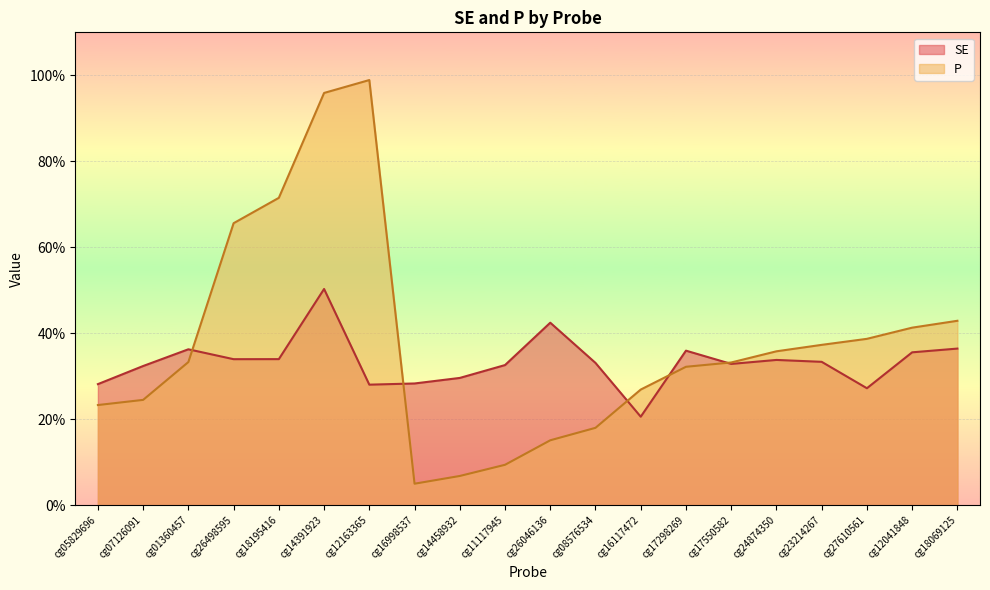

At which label is SE closest to 0?

cg16117472